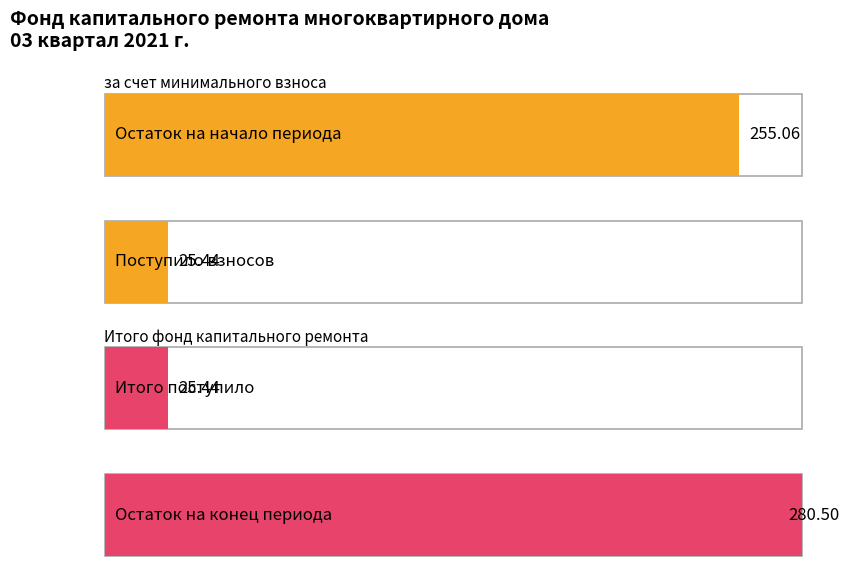

Is it true that за счет минимального взноса equals 127.4 at Остаток на начало?

False